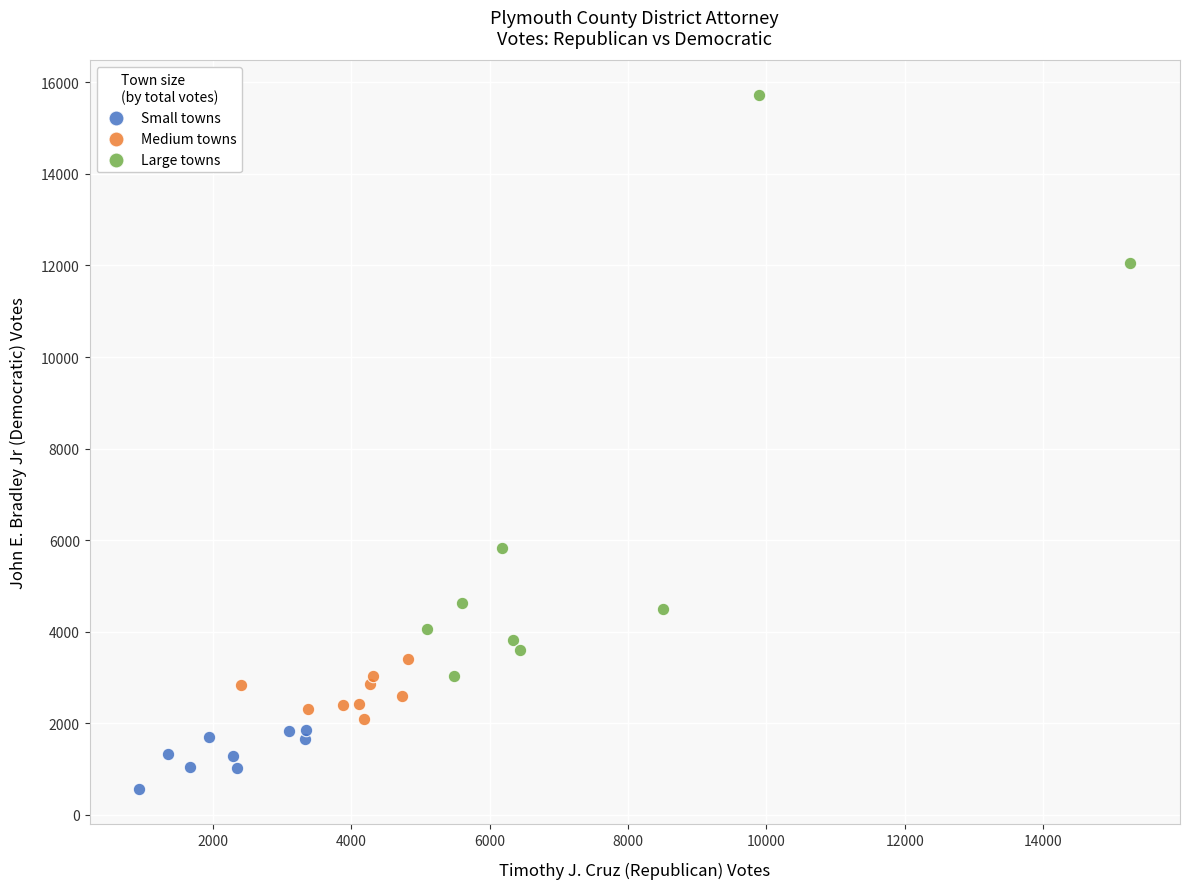

Which series reaches the minimum Y coordinate?

Small towns